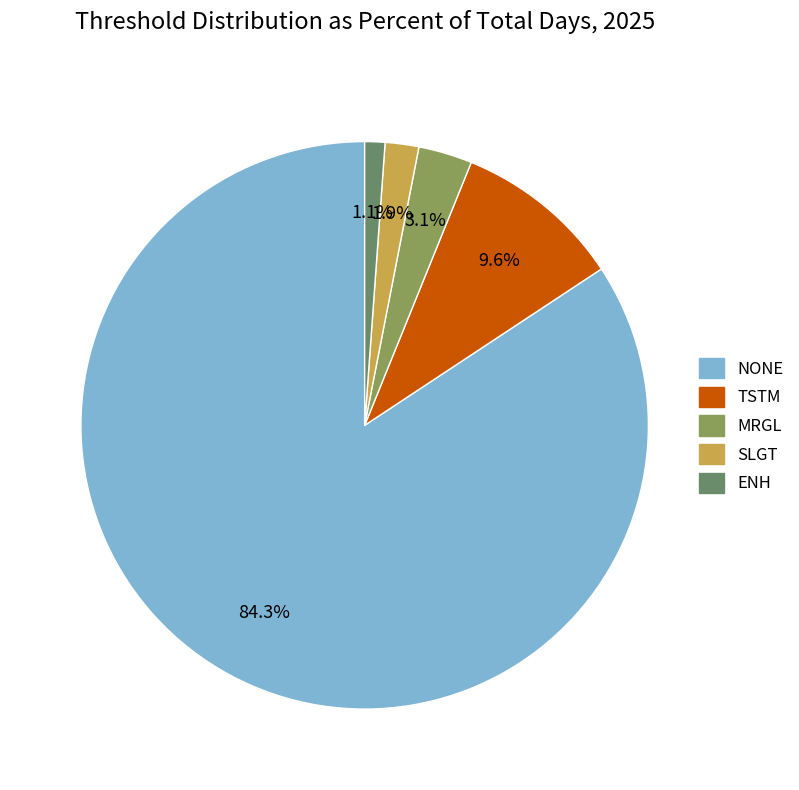

To the nearest percent, what is the average slice percentage?

20%